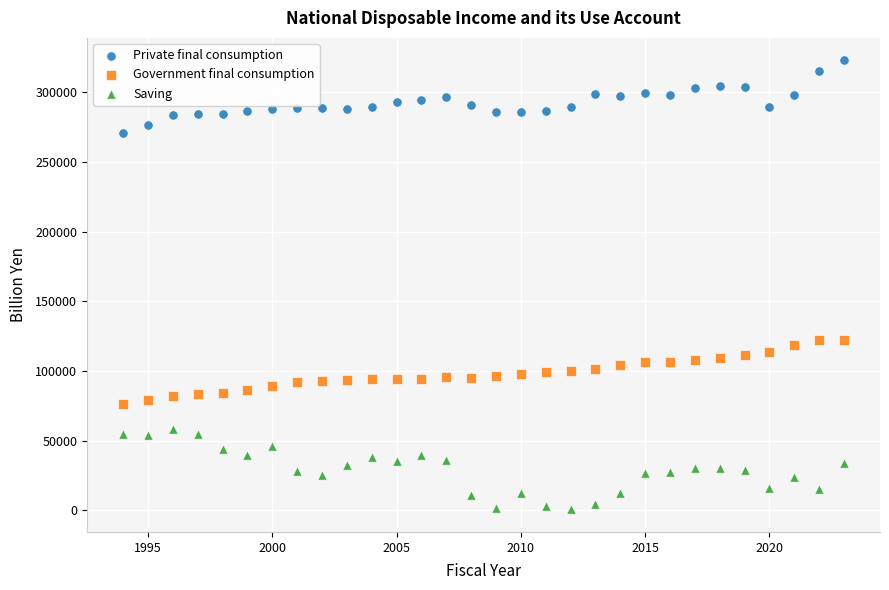

Which series reaches the maximum Y coordinate?

Private final consumption